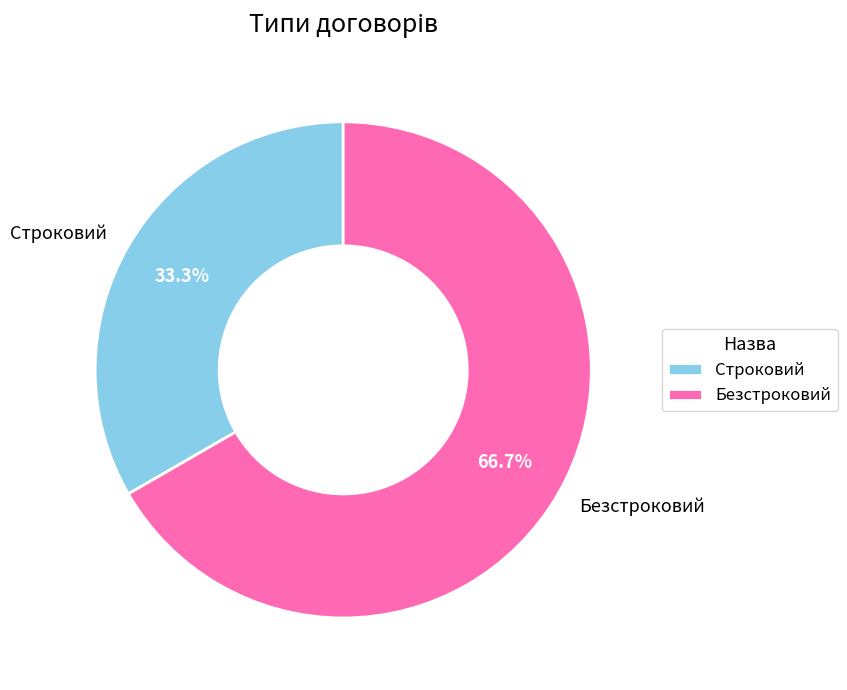

Is there a majority slice in this chart?

Yes